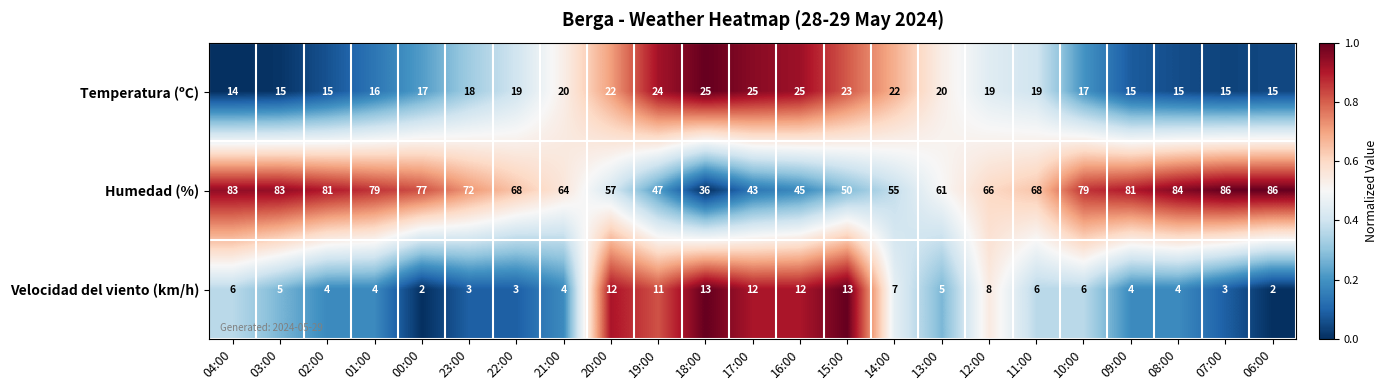

List the series in order of their overall mean, highest first.

Humedad (%), Temperatura (ºC), Velocidad del viento (km/h)